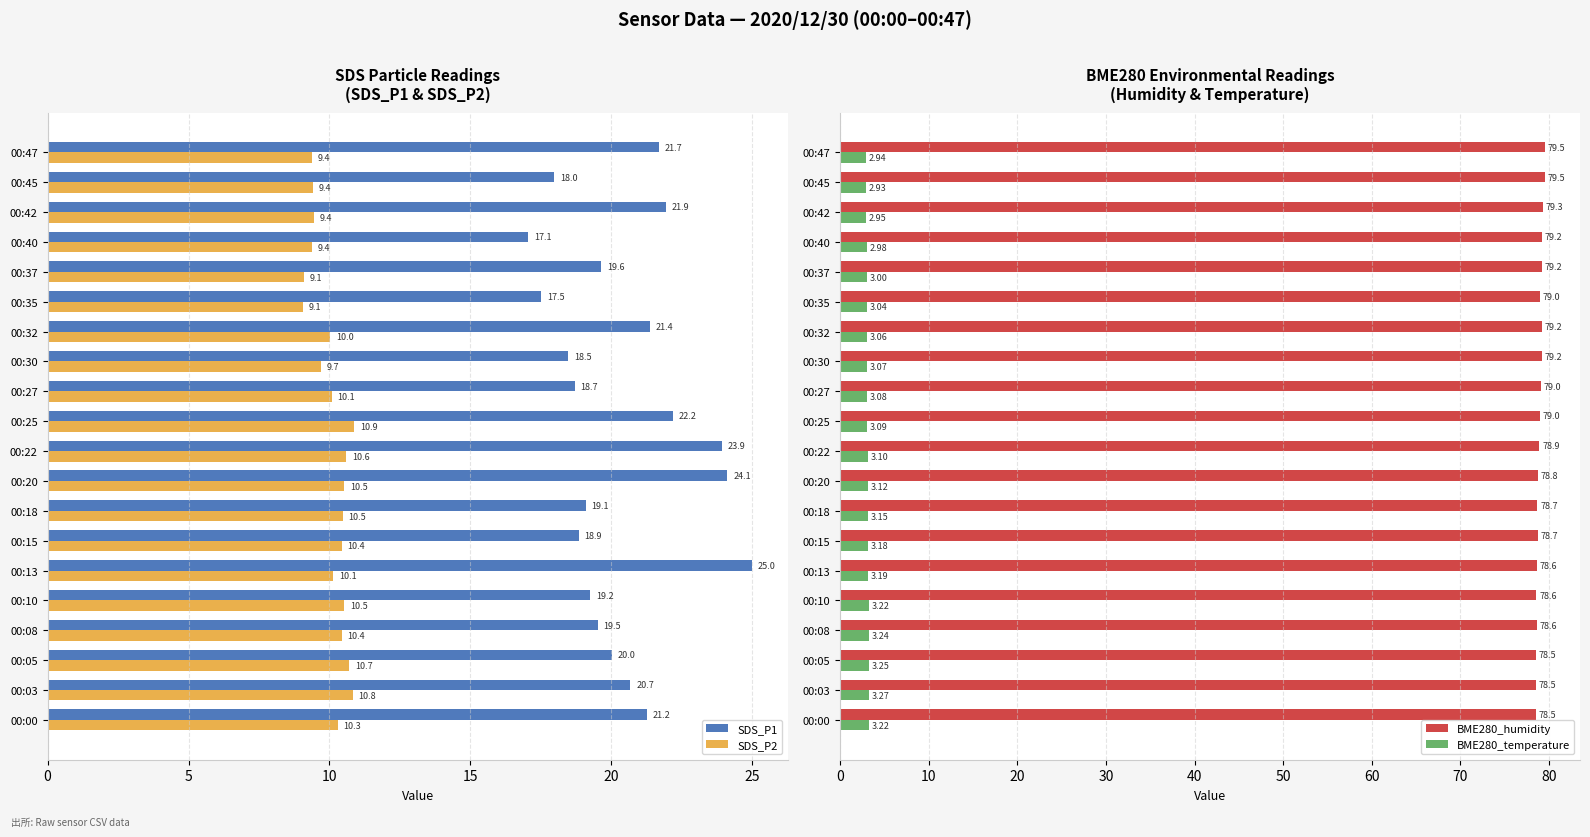

How many data points in BME280_temperature are less than 3?

4